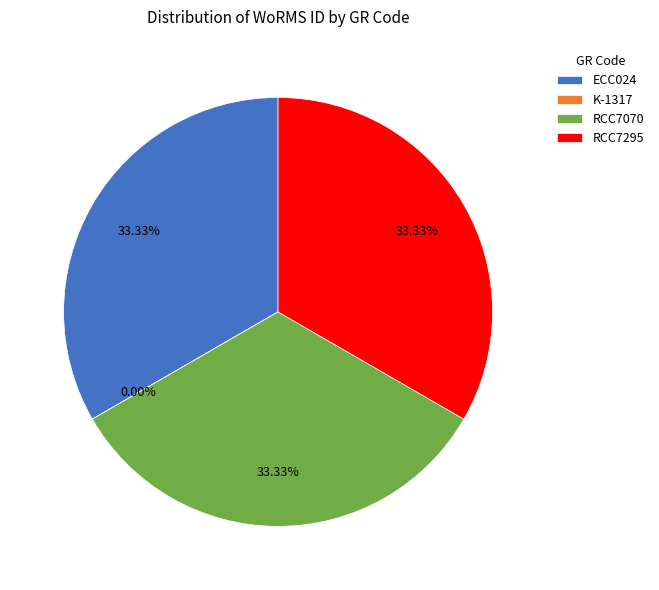

What is the ratio of the value at RCC7070 to the value at RCC7295?

1.0